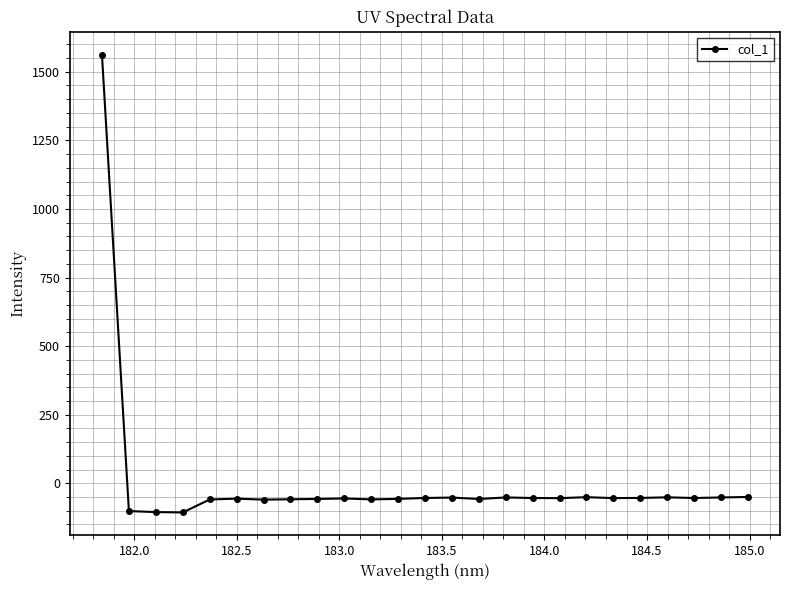

What is the maximum value shown in the chart?

1562.1